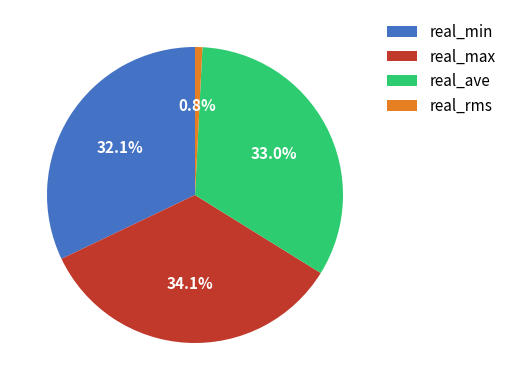

Approximately how many times larger is the value at real_min compared to real_ave?

1.0